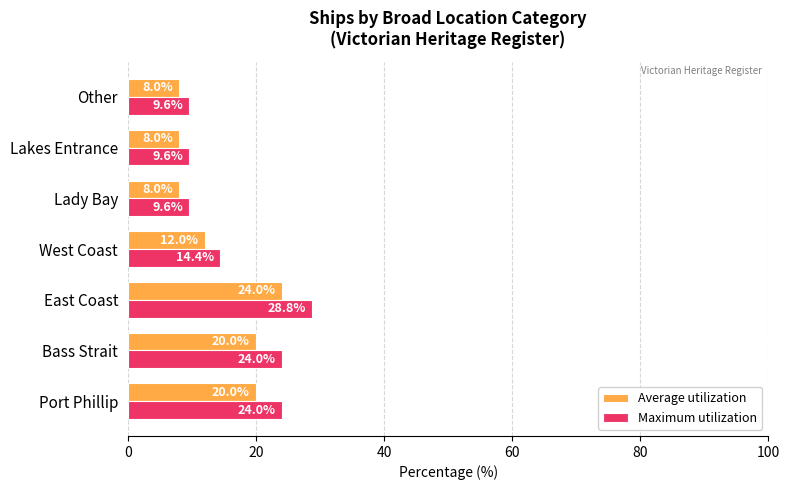

What is the maximum value for Average utilization?

24.0